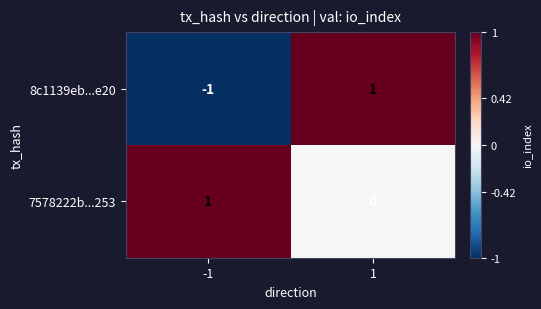

Reading left to right, list all the values displayed in this chart.

8c1139eb...e20: -1=-1	1=1
7578222b...253: -1=1	1=0